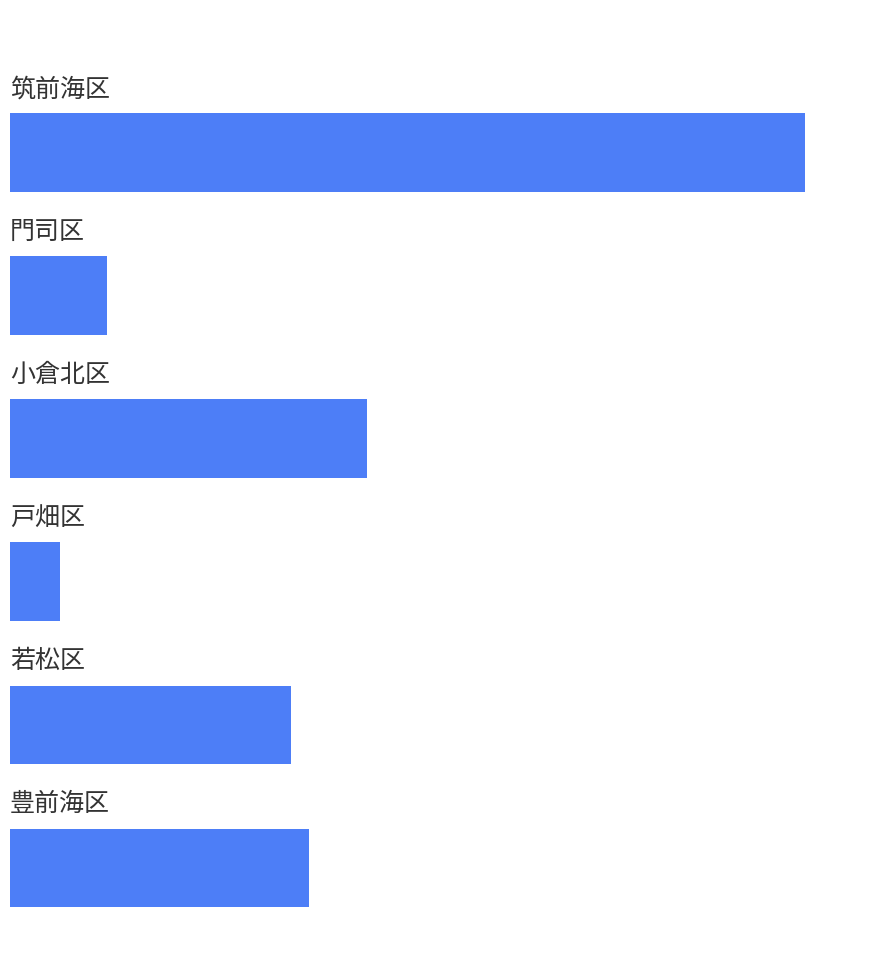

What is the average value?

119